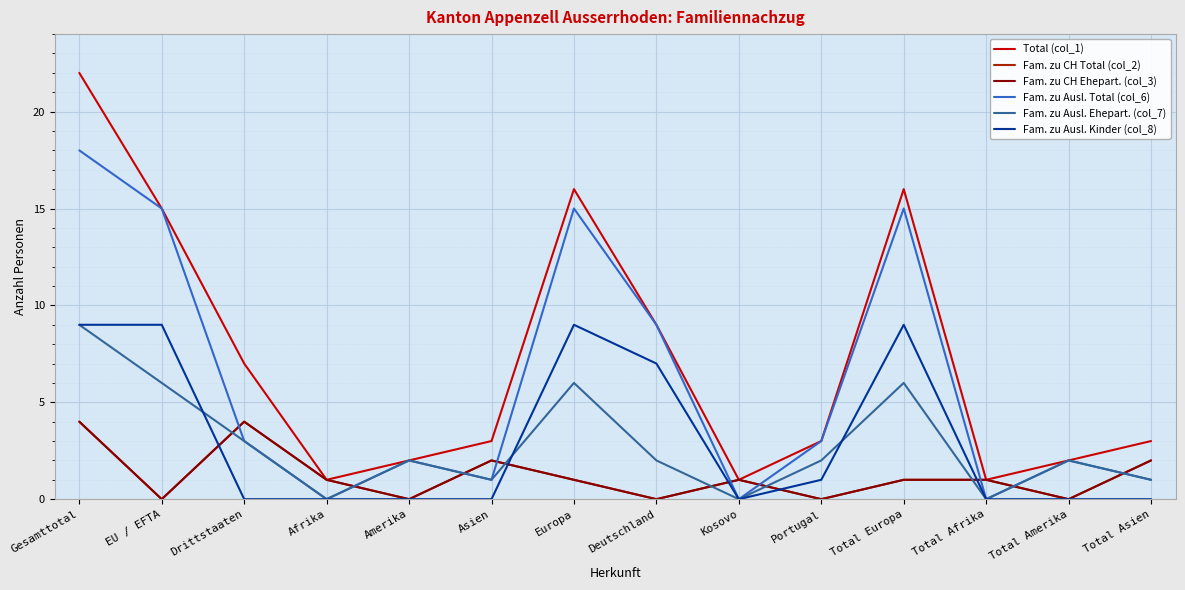

At which label does Fam. zu CH Ehepart. (col_3) reach its peak?

Gesamttotal